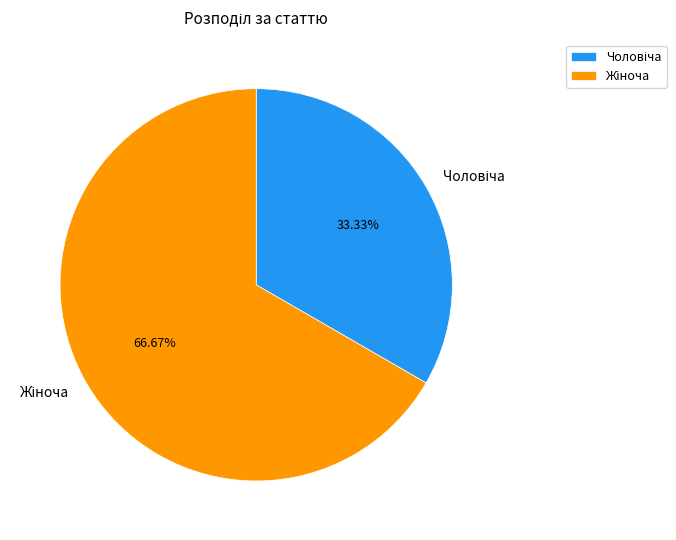

Is there a majority slice in this chart?

Yes